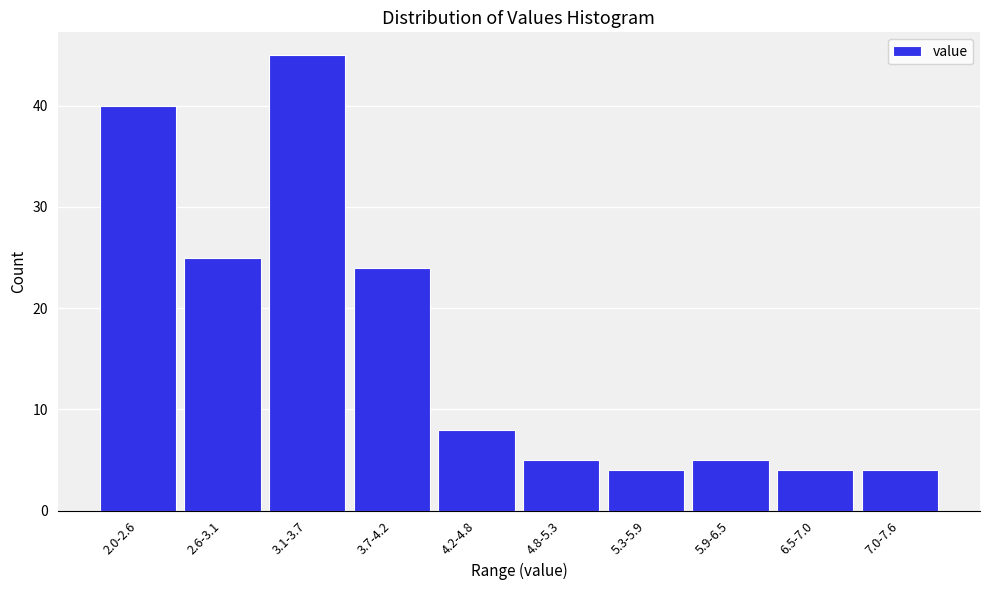

Reading left to right, transcribe all the data shown in this chart.

40	25	45	24	8	5	4	5	4	4